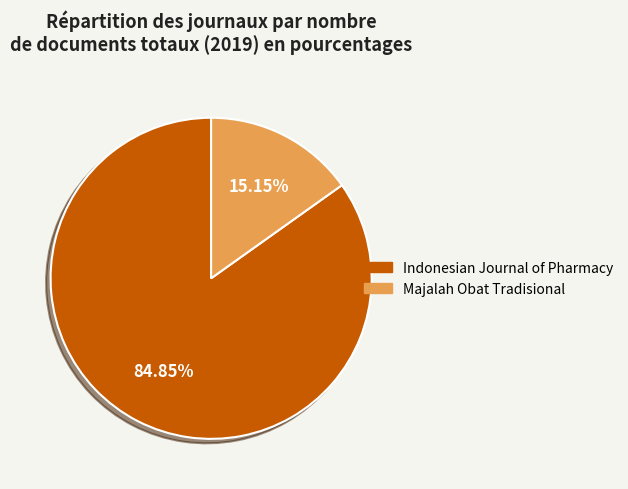

Which has a higher value, Majalah Obat Tradisional or Indonesian Journal of Pharmacy?

Indonesian Journal of Pharmacy